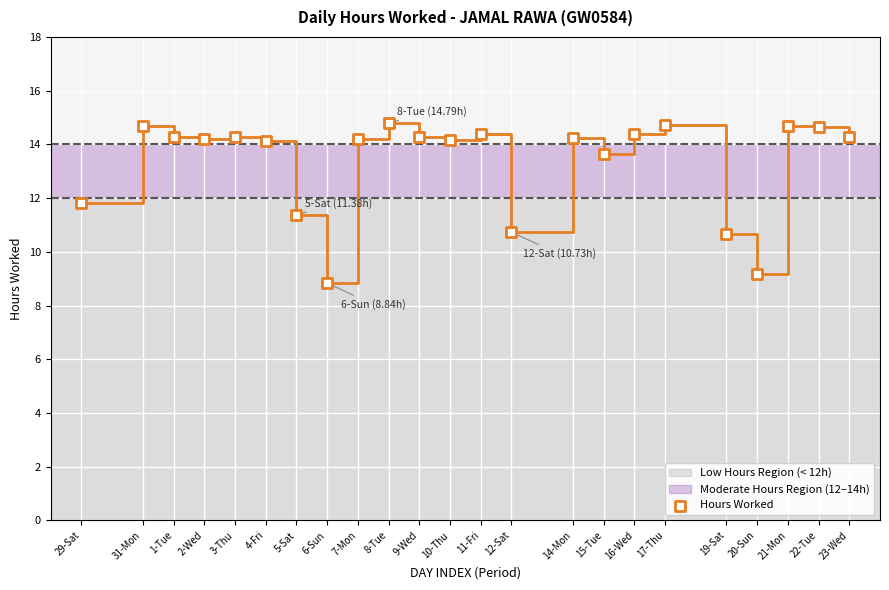

What is the range of X values (max minus min)?

25.0